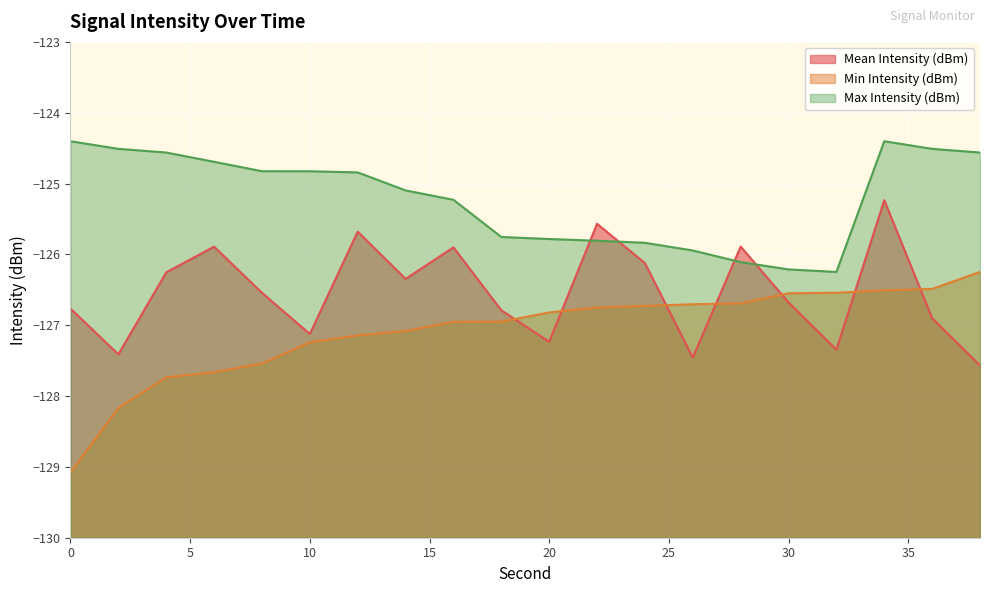

At which label is Max Intensity (dBm) closest to -125?

14